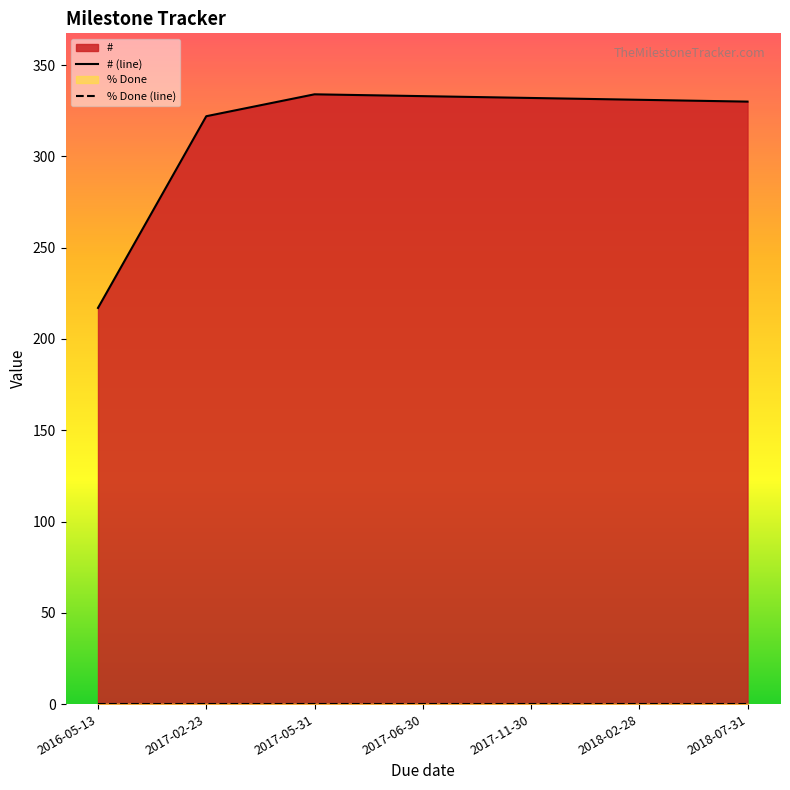

Where does the data first go above 331?

2017-05-31